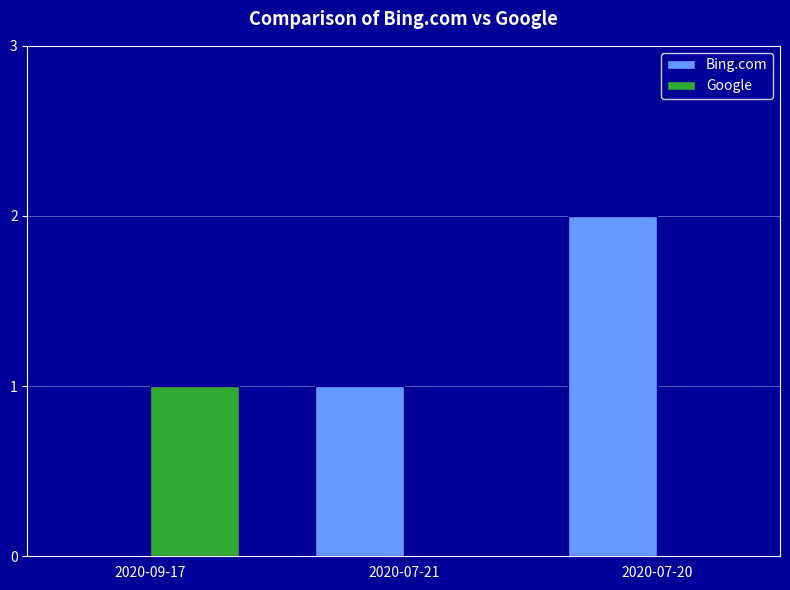

Count the Bing.com values in the range 0 to 2.

3